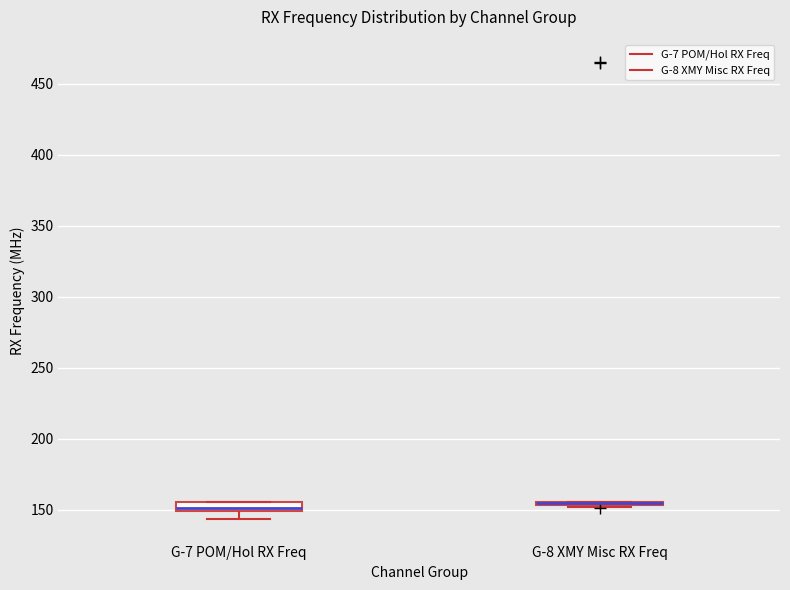

Where is the lower edge of the box for G-7 POM/Hol RX Freq on the y-axis? The values are not printed on the chart, so give them approximately, as read against the axis.

150